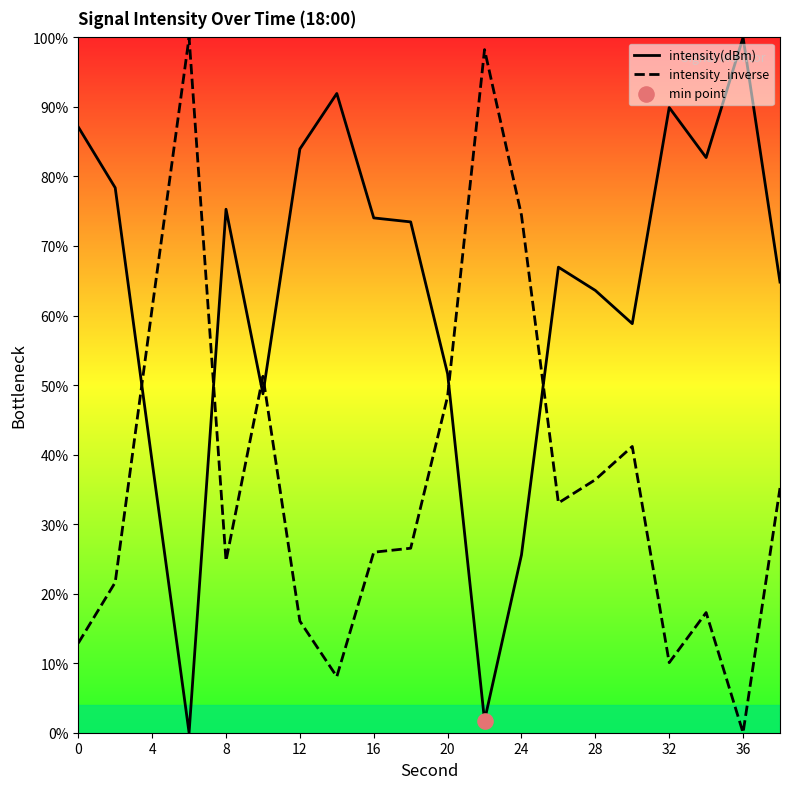

Which series has the largest total across all categories?

intensity(dBm)